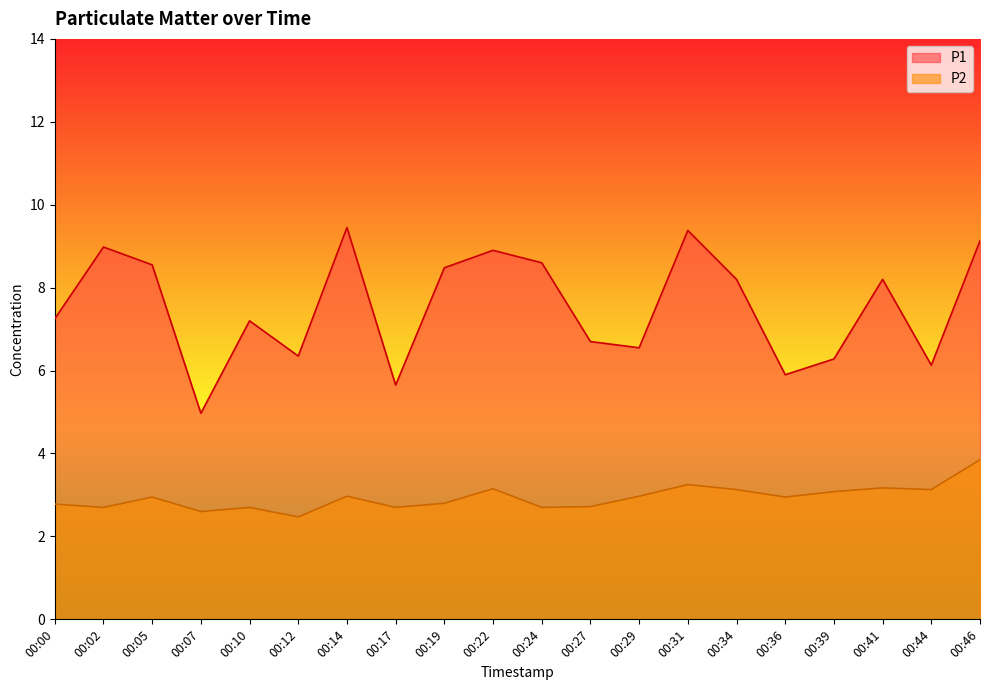

Read the P2 value at 00:44.

3.1